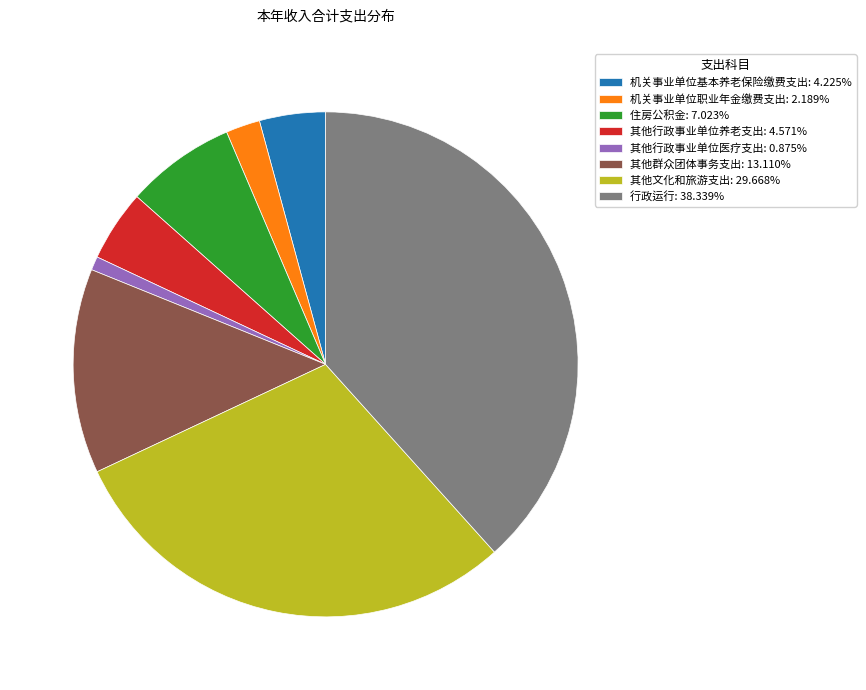

Do 其他行政事业单位养老支出: 4.571% and 机关事业单位基本养老保险缴费支出: 4.225% together represent more than half of the pie?

No